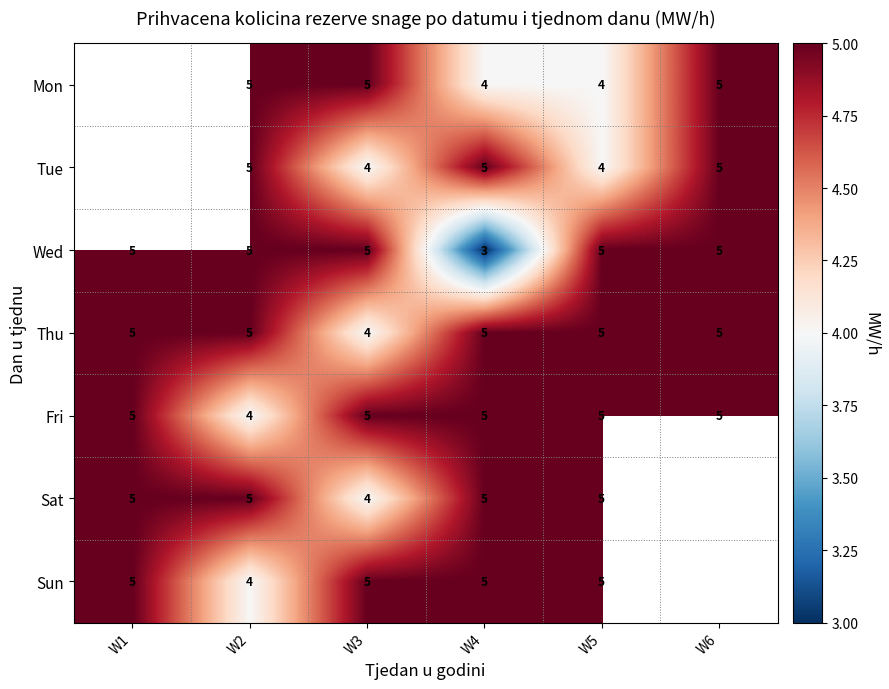

What is the sum of the Tue values at W2 and W6?

10